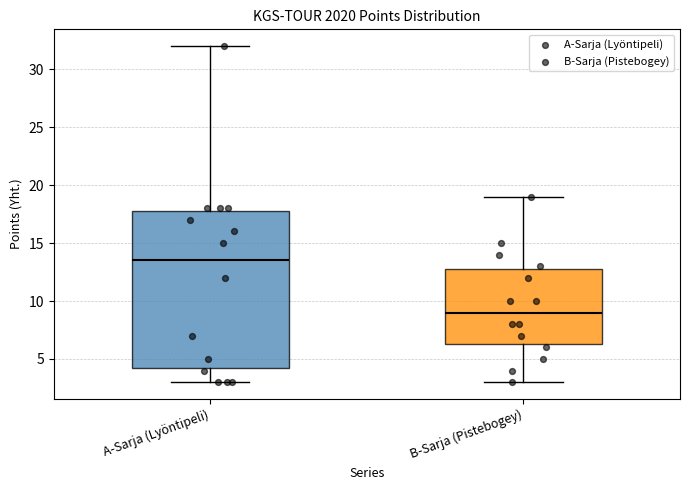

Reading left to right, transcribe this box plot: for each box, give where its median line is, the range the box spans, and where its two whiskers end, as read against the y-axis. The values are not printed on the chart, so give them approximately, as read against the axis.

A-Sarja (Lyöntipeli): median 13.5, box 4.5 to 18.0, whiskers 3.0 to 32.0
B-Sarja (Pistebogey): median 9.0, box 6.5 to 13.0, whiskers 3.0 to 19.0